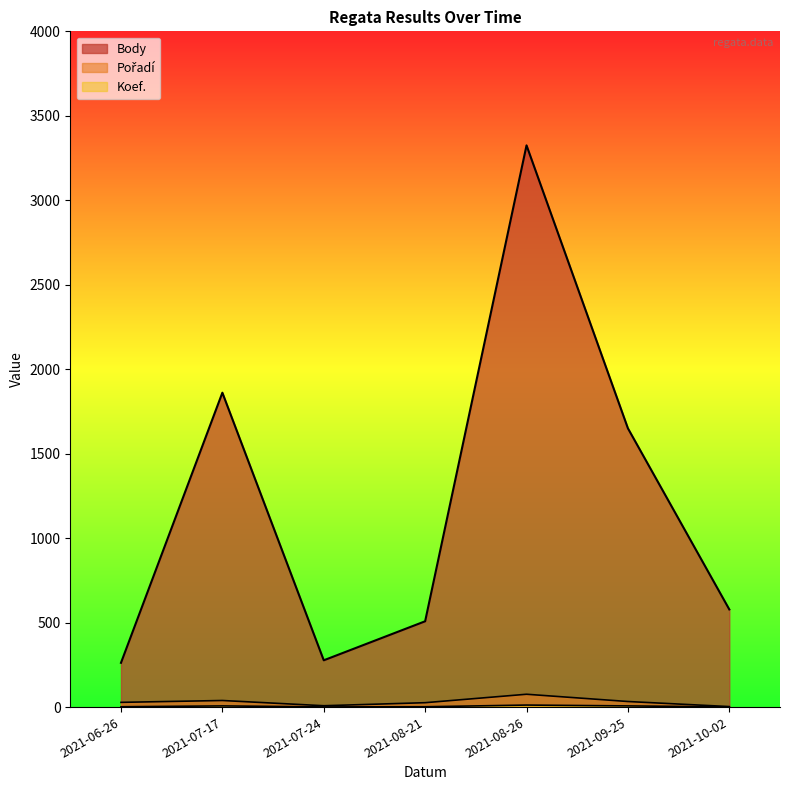

Does the chart display data point markers on the line(s)?

No